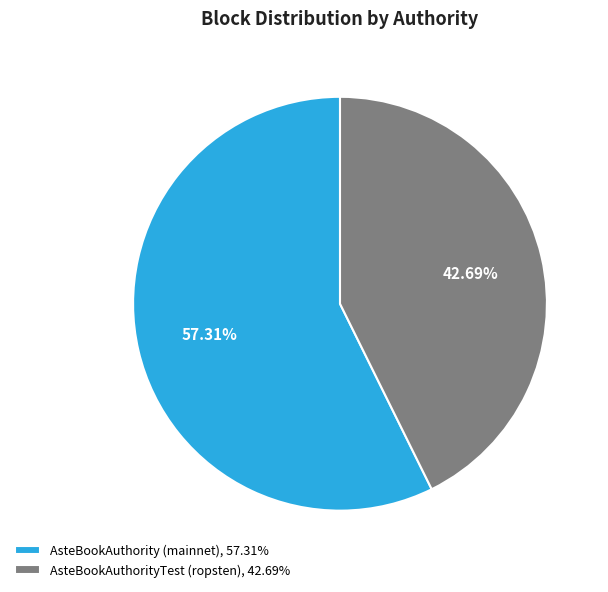

Approximately how many times larger is the value at AsteBookAuthorityTest (ropsten) compared to AsteBookAuthority (mainnet)?

0.7